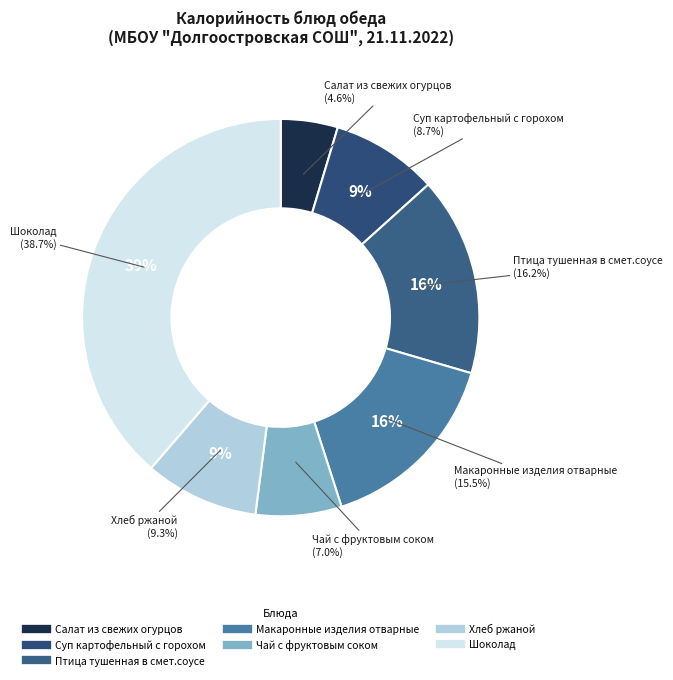

Approximately how many times larger is the value at Макаронные изделия отварные compared to Хлеб ржаной?

1.7